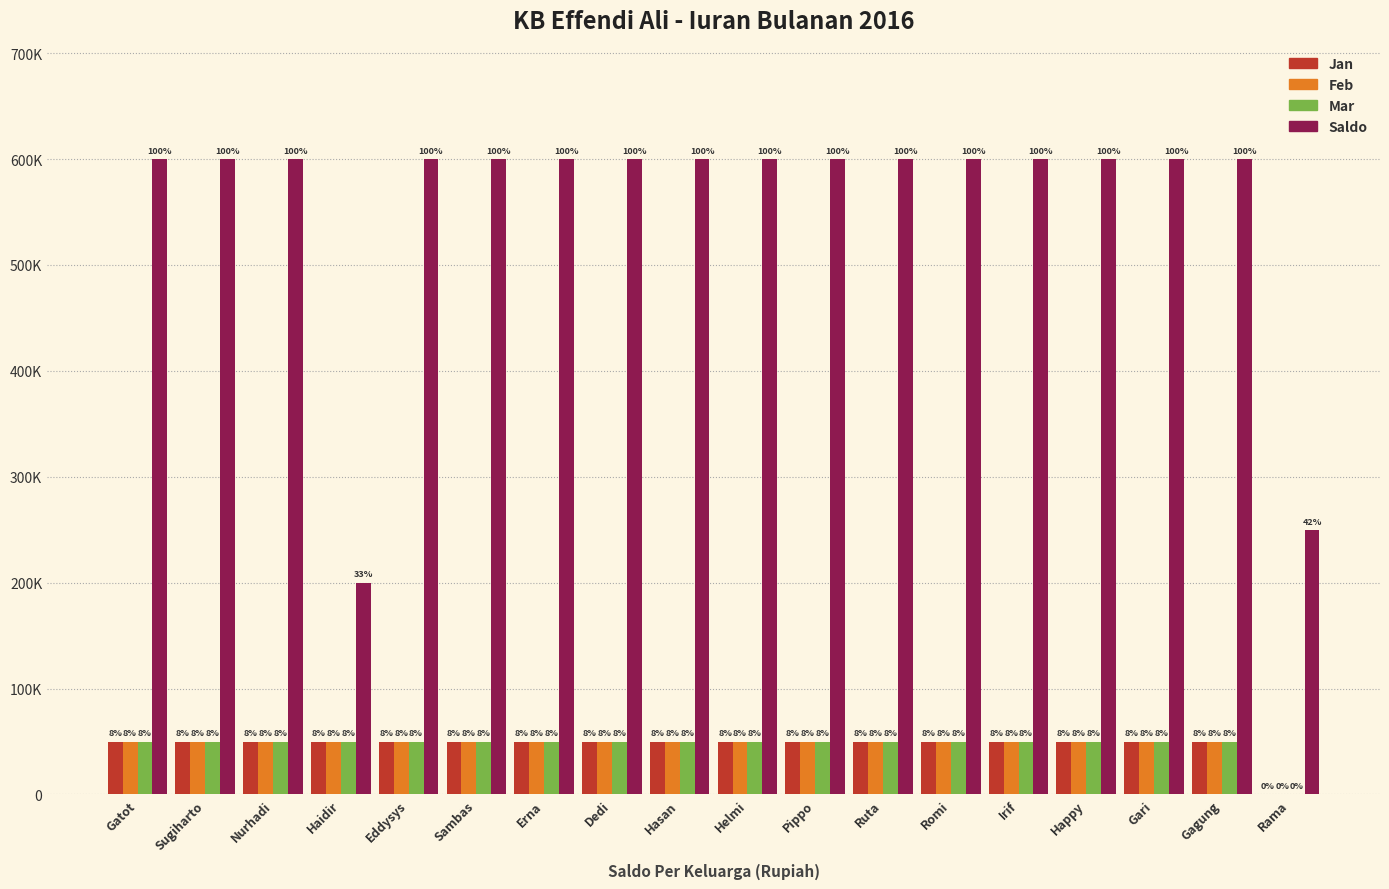

What is the total value across all series at Irif?

750000